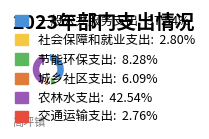

Does 交通运输支出 account for over 50% of the chart?

No